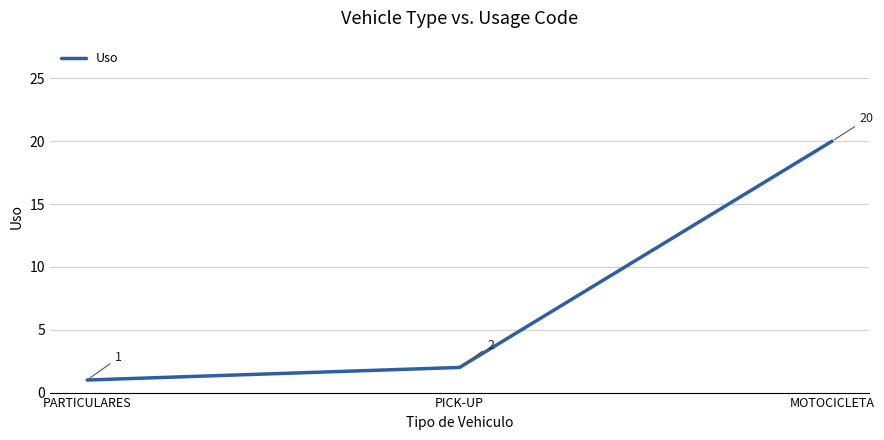

What is the smallest value displayed?

1